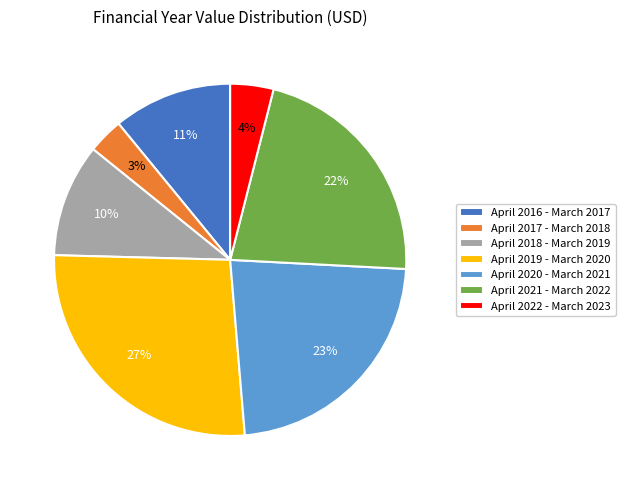

How many segments does this pie chart have?

7